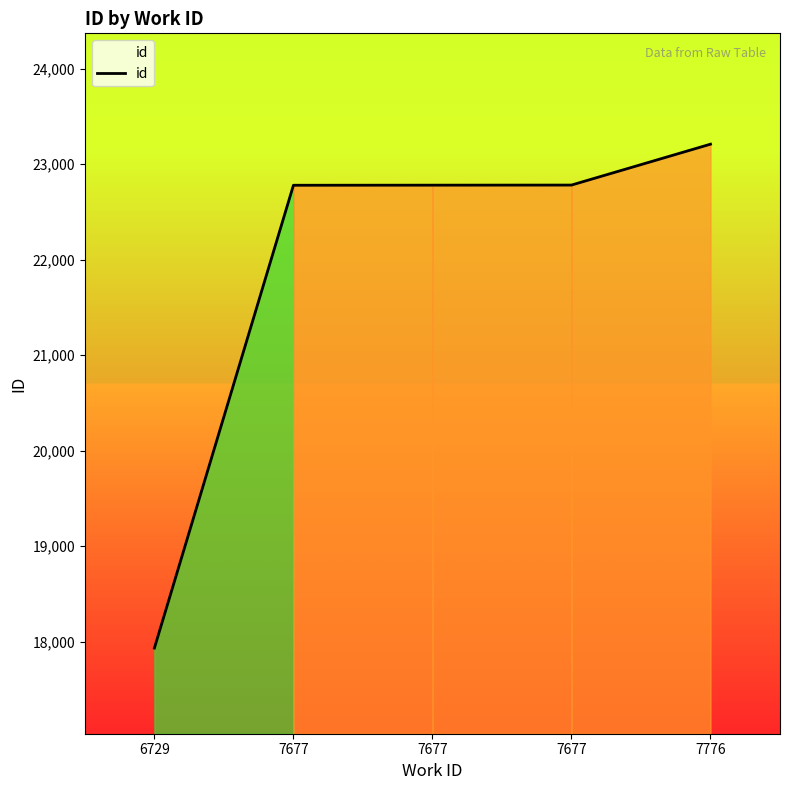

How many lines are shown in the chart?

1